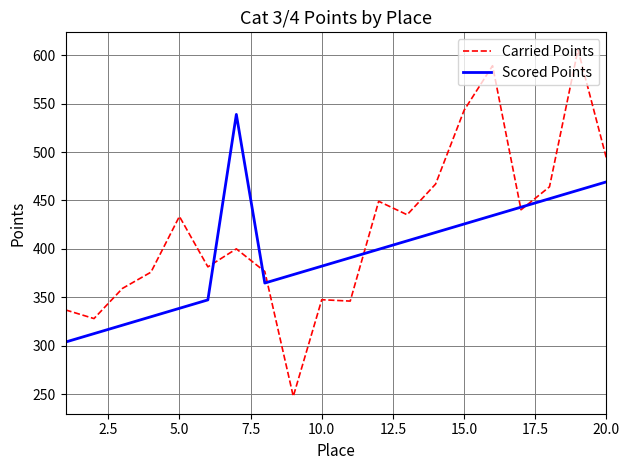

What is the maximum value for Carried Points?

605.8